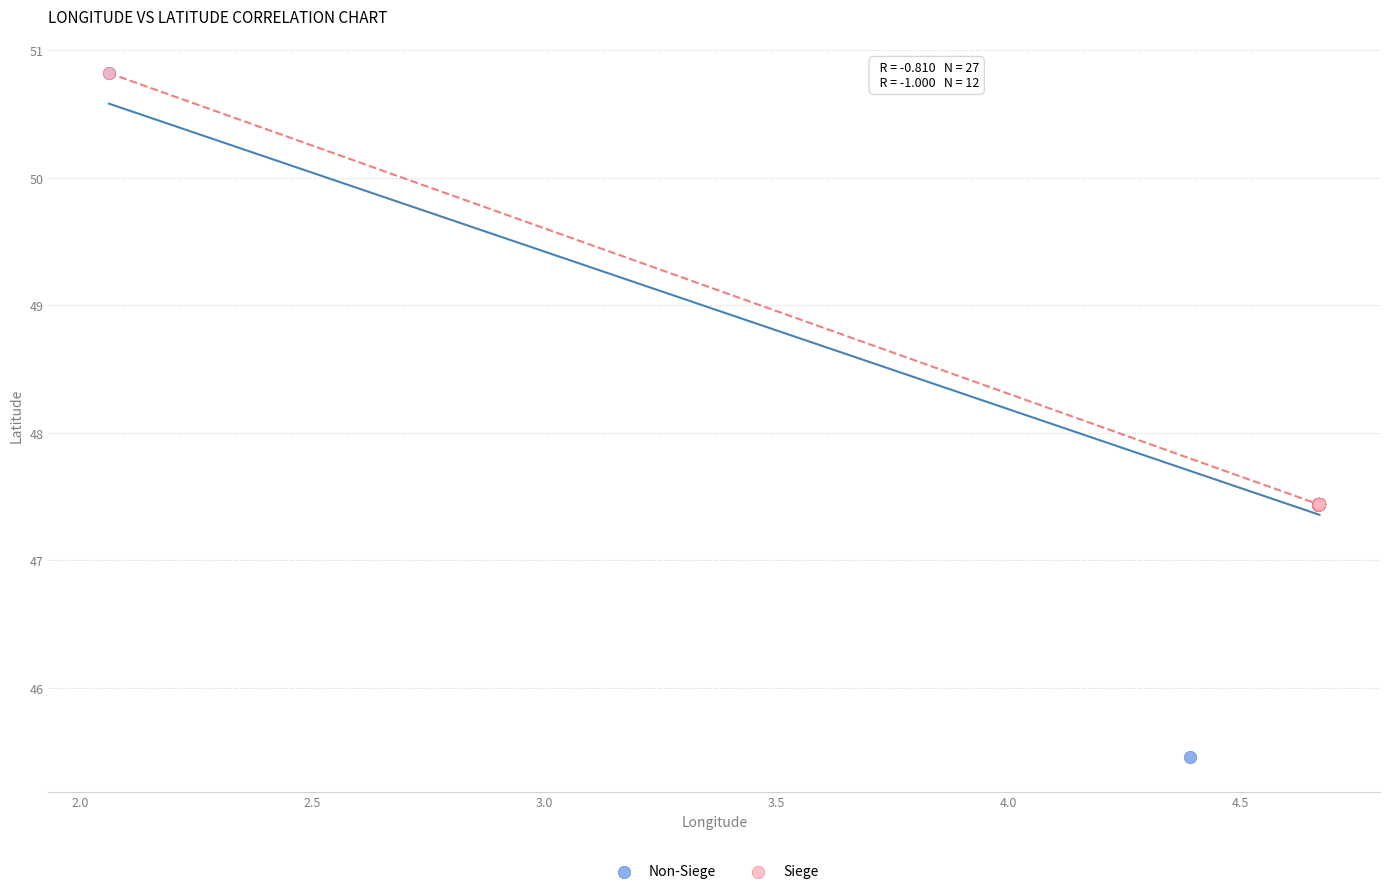

Which series has the widest spread of Y values?

Non-Siege